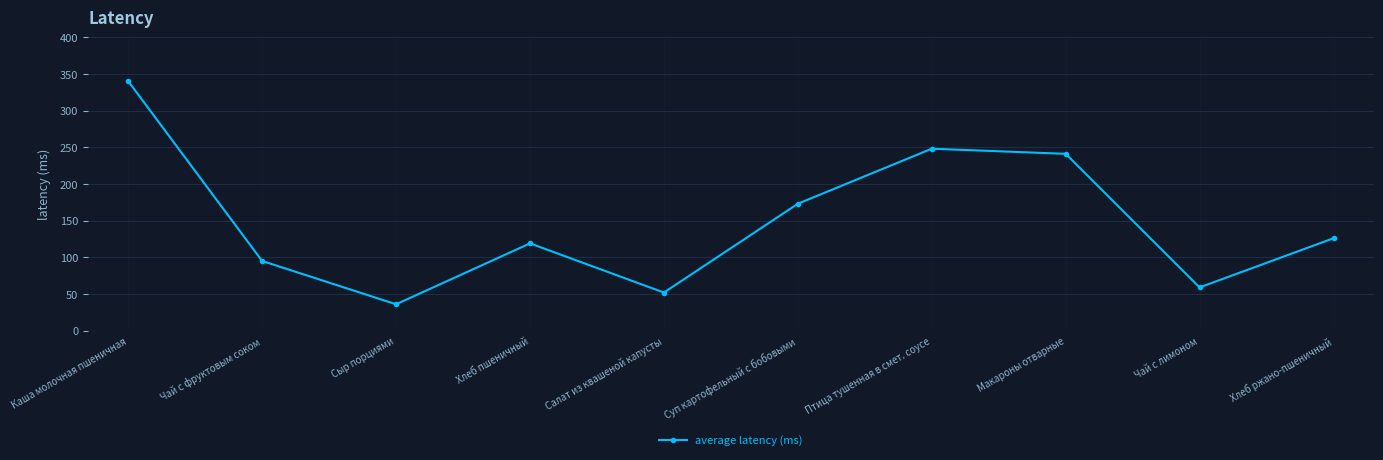

Reading right to left, extract all data points from this chart.

Хлеб ржано-пшеничный=126	Чай с лимоном=59	Макароны отварные=241	Птица тушенная в смет. соусе=248	Суп картофельный с бобовыми=173	Салат из квашеной капусты=52	Хлеб пшеничный=119	Сыр порциями=36	Чай с фруктовым соком=95	Каша молочная пшеничная=340